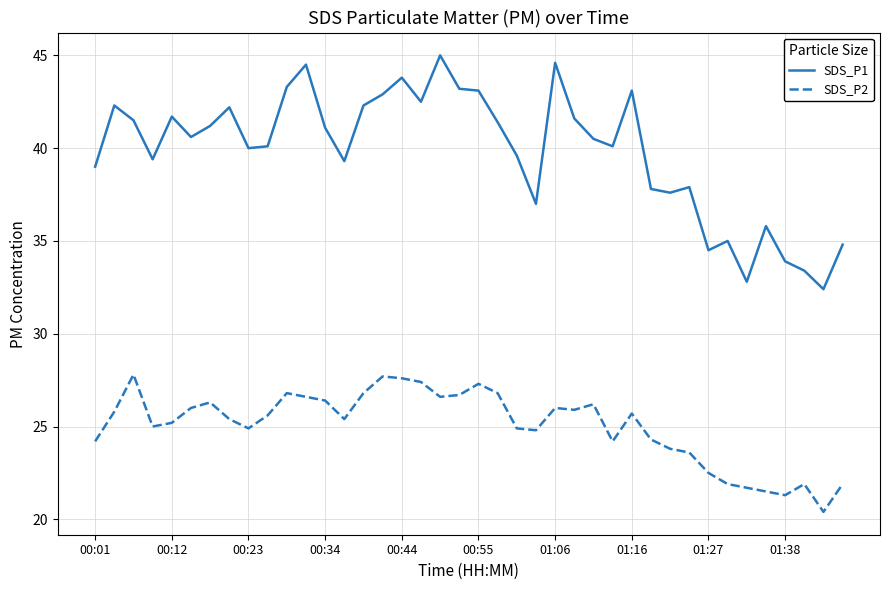

What is the difference between the maximum and minimum values in the SDS_P2 series?

7.4